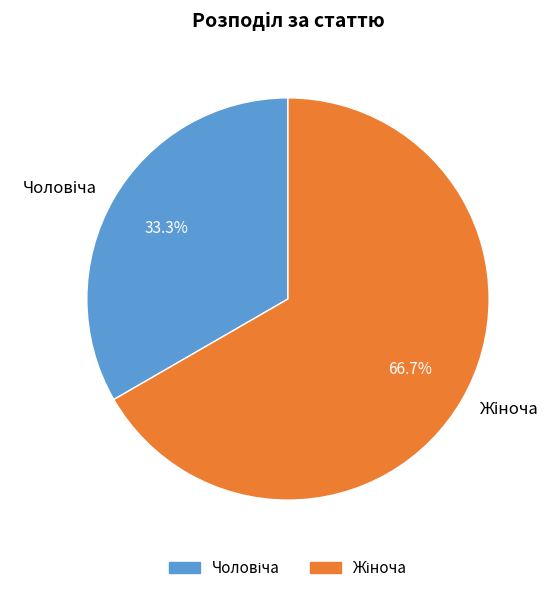

How many segments does this pie chart have?

2